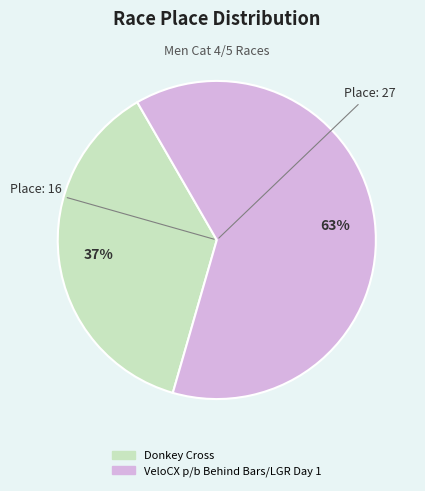

Is the sum of VeloCX p/b Behind Bars/LGR Day 1 and Donkey Cross greater than half?

Yes